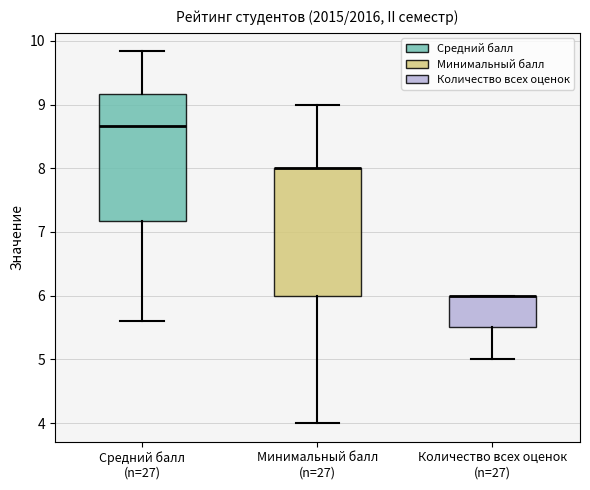

Reading left to right, read every box against the y-axis: the position of its median line, the range the box covers, and the ends of its whiskers. The values are not printed on the chart, so give them approximately, as read against the axis.

Средний балл (n=27): median 8.7, box 7.2 to 9.2, whiskers 5.6 to 9.8
Минимальный балл (n=27): median 8.0 (drawn on the box's upper edge), box 6.0 to 8.0, whiskers 4.0 to 9.0
Количество всех оценок (n=27): median 6.0 (drawn on the box's upper edge), box 5.5 to 6.0, whiskers 5.0 to 6.0